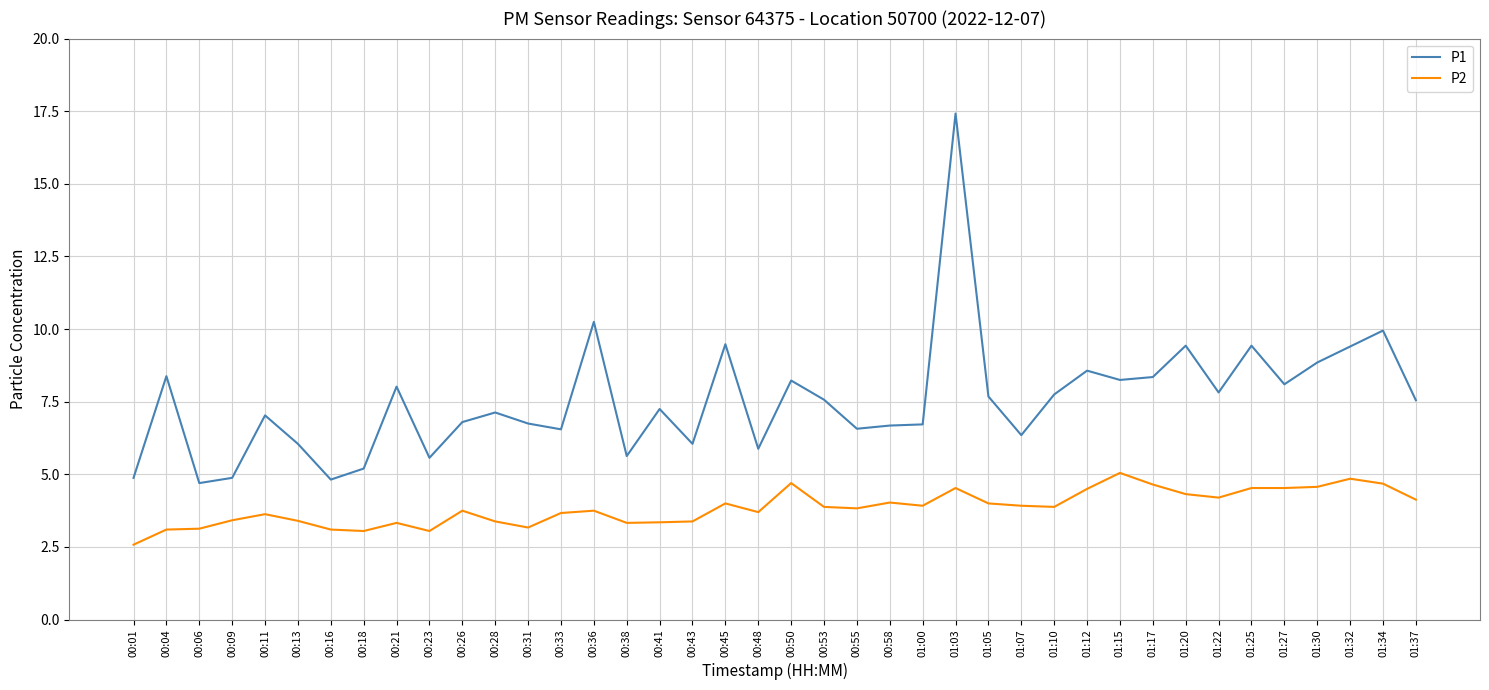

Which series has the largest range (max minus min)?

P1